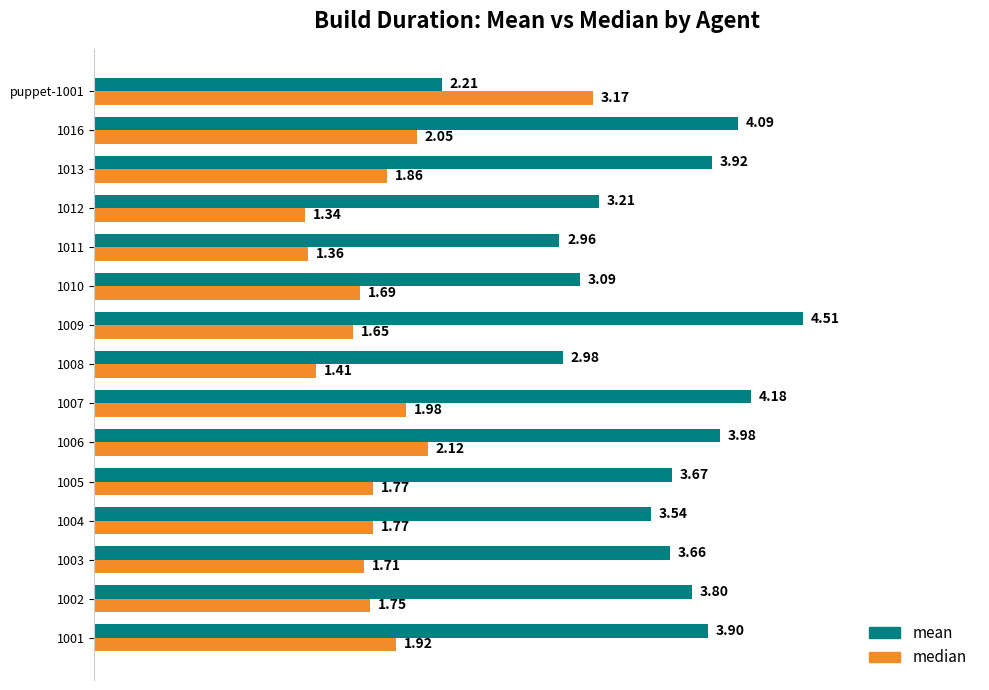

Between 1005 and 1009, which series saw the biggest shift?

mean